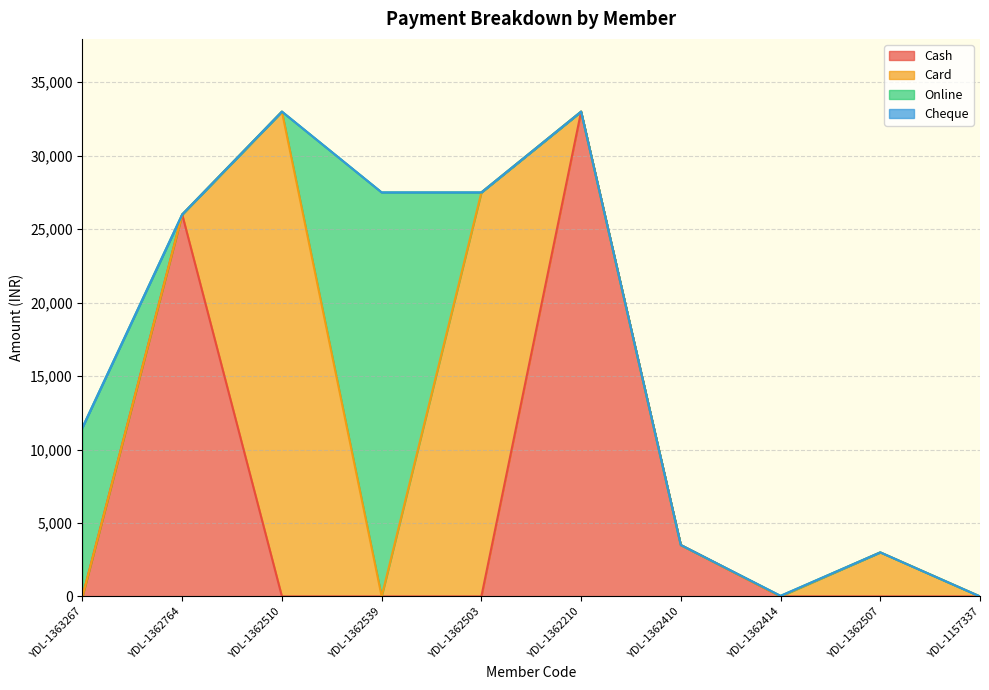

Reading left to right, what are all the values shown in this chart?

Cash: 0	26000	0	0	0	33000	3500	0	0	0
Card: 0	0	33000	0	27500	0	0	0	3000	0
Online: 11500	0	0	27500	0	0	0	40	0	0
Cheque: 0	0	0	0	0	0	0	0	0	0